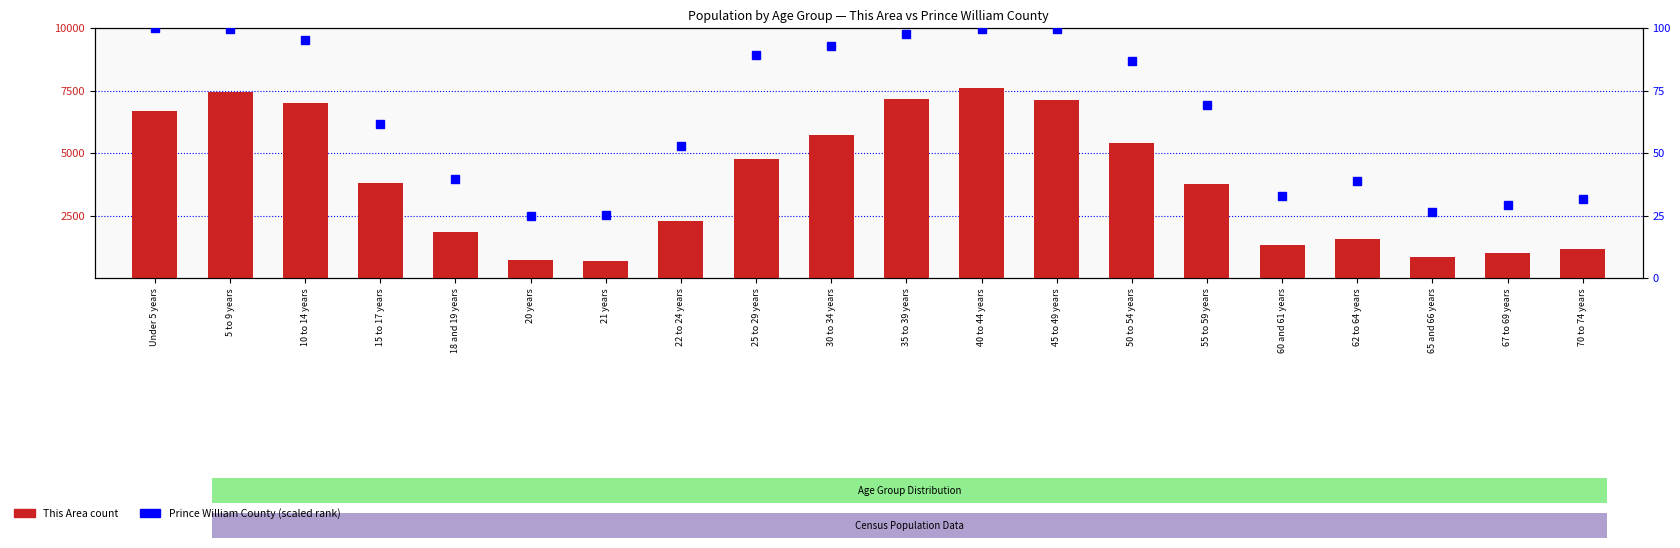

At which label is This Area (count) closest to 4147?

15 to 17 years